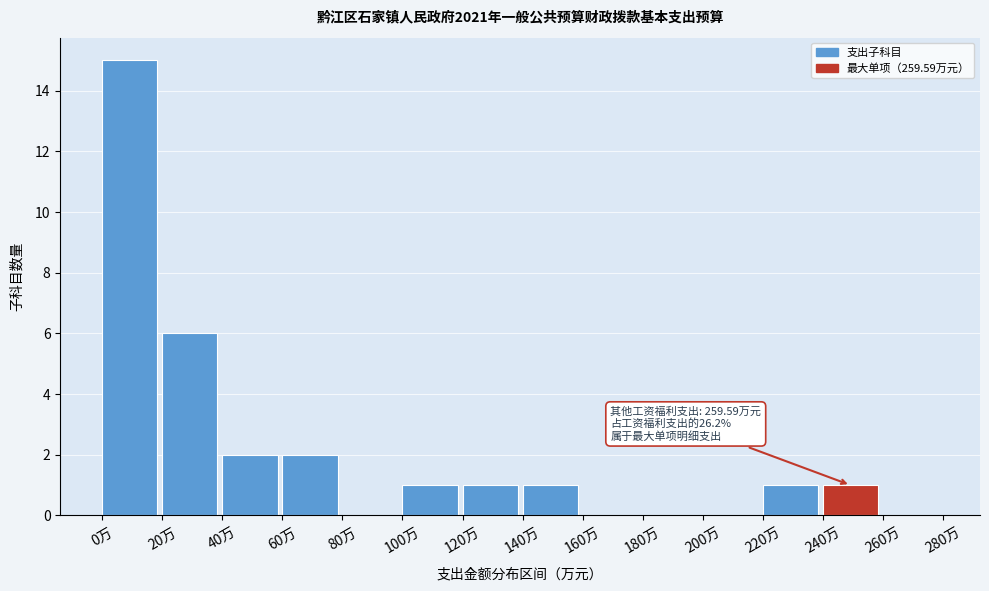

Over which range of the x-axis is the bar tallest?

0 to 20